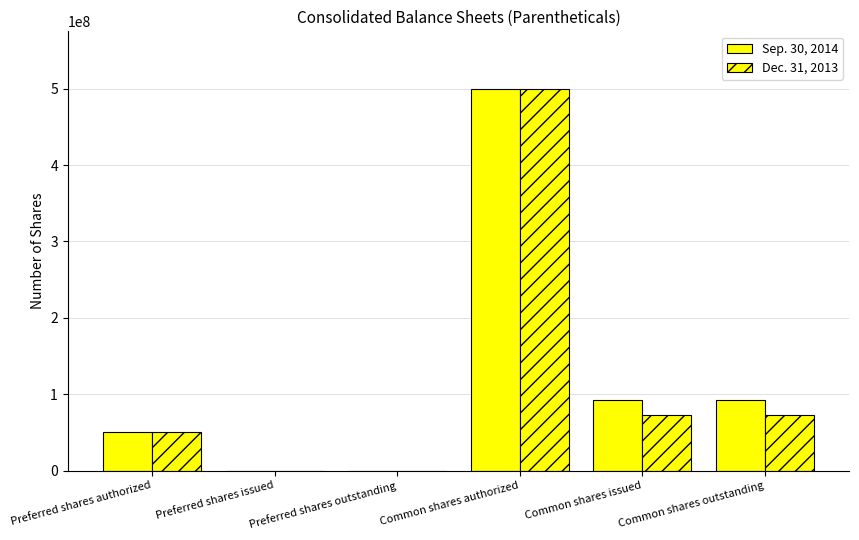

Reading left to right, extract all data points from this chart.

Sep. 30, 2014: 50000000	0	0	500000000	91746195	91746195
Dec. 31, 2013: 50000000	0	0	500000000	72445767	72445767